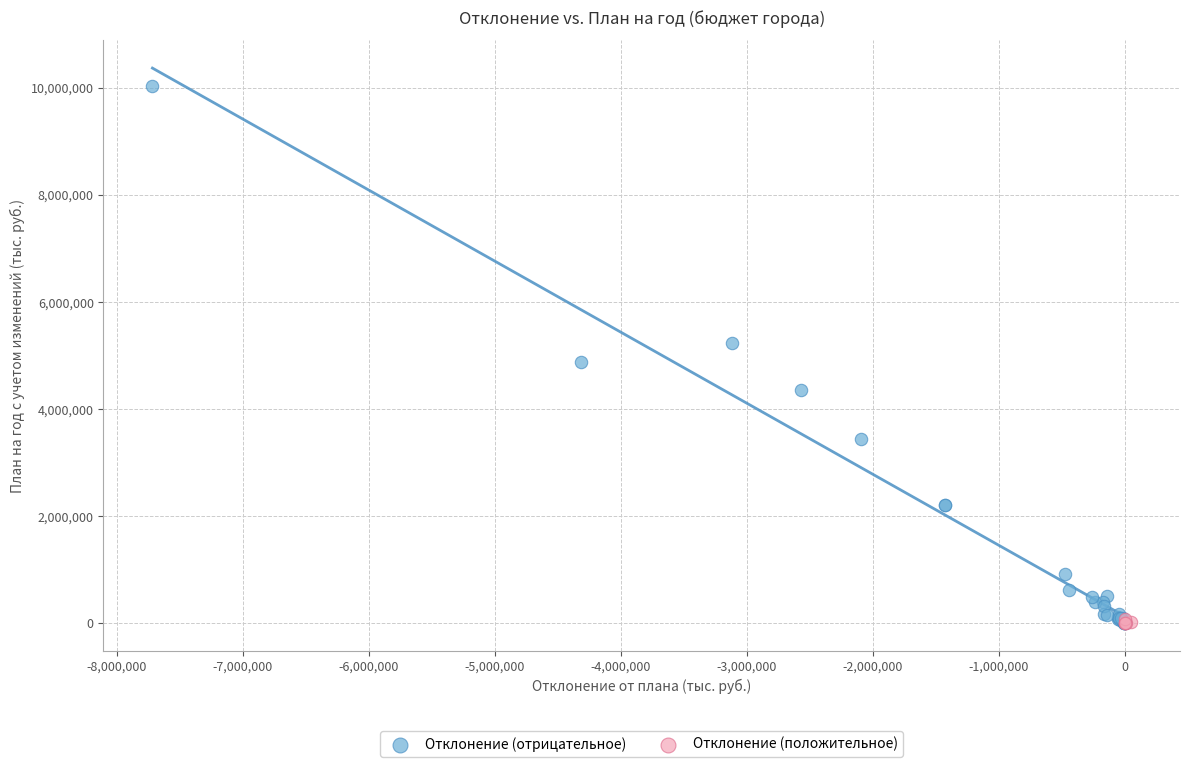

Which series contains the highest Y value?

Отклонение (отрицательное)